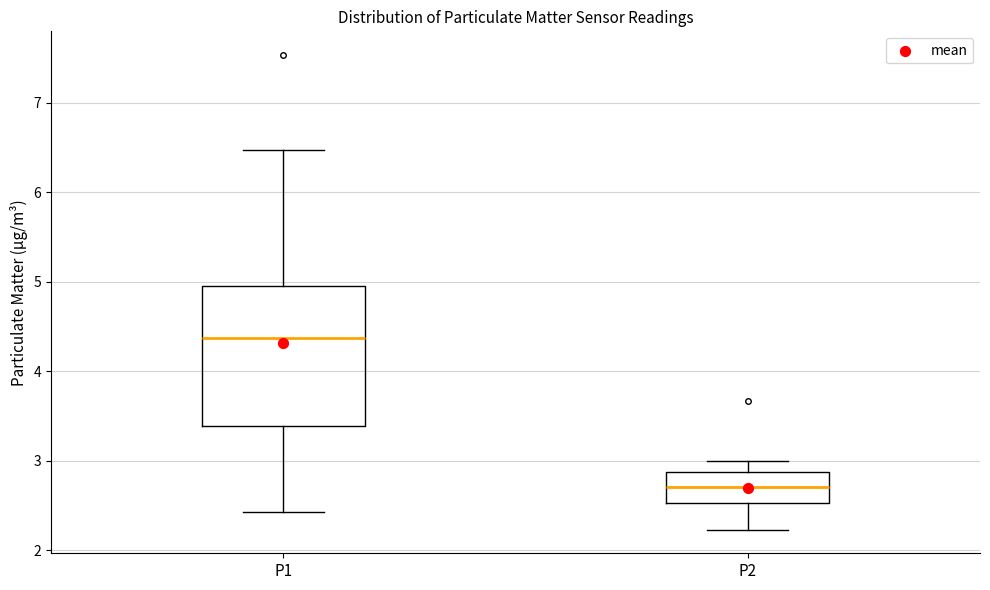

Reading left to right, transcribe this box plot: for each box, give where its median line is, the range the box spans, and where its two whiskers end, as read against the y-axis. The values are not printed on the chart, so give them approximately, as read against the axis.

P1: median 4.4, box 3.4 to 5.0, whiskers 2.4 to 6.5
P2: median 2.7, box 2.5 to 2.9, whiskers 2.2 to 3.0